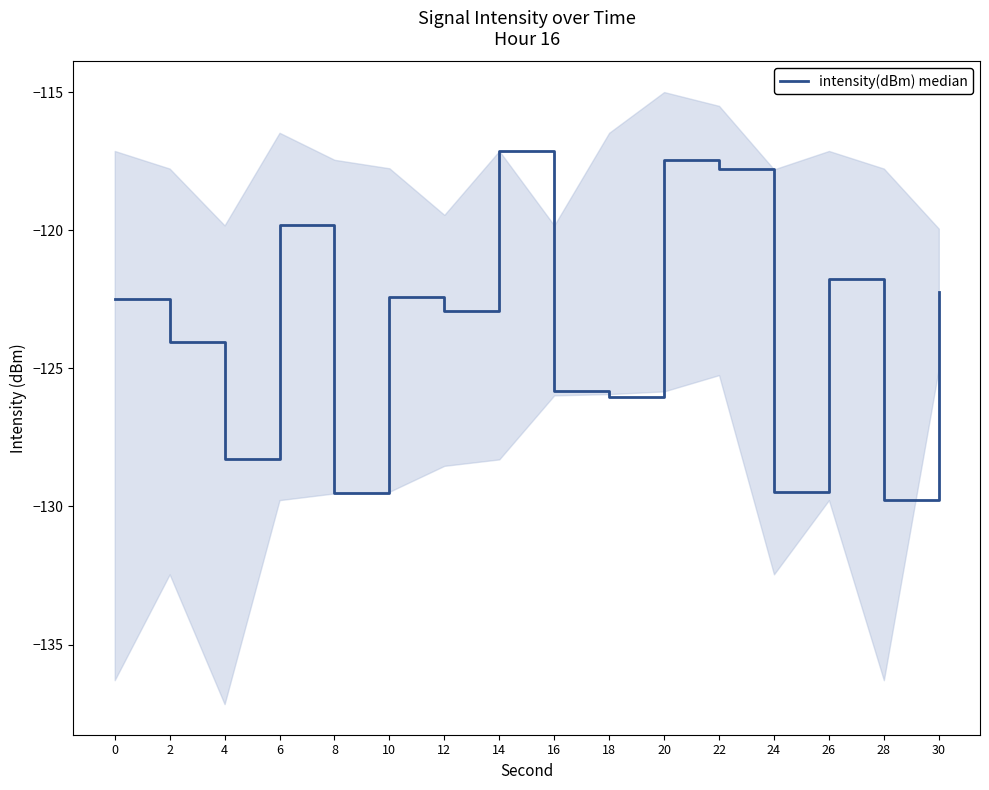

At which label does the data first exceed -122?

6